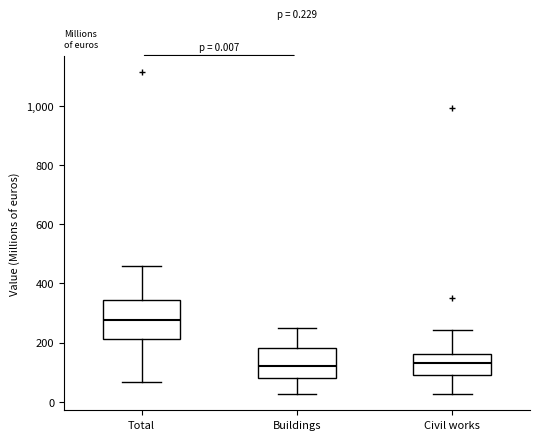

Which box is the tallest, from its lower edge to its upper edge?

Total